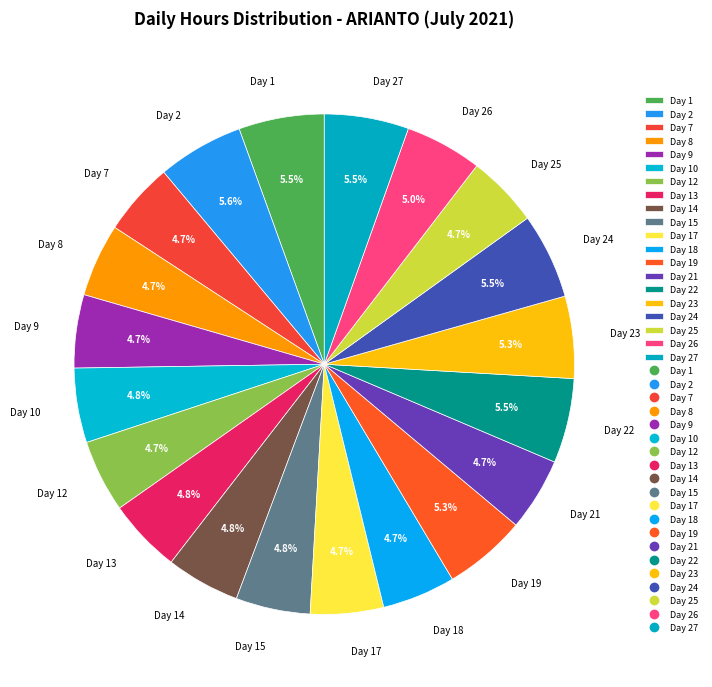

How much of the chart is everything except Day 22?

94.5%